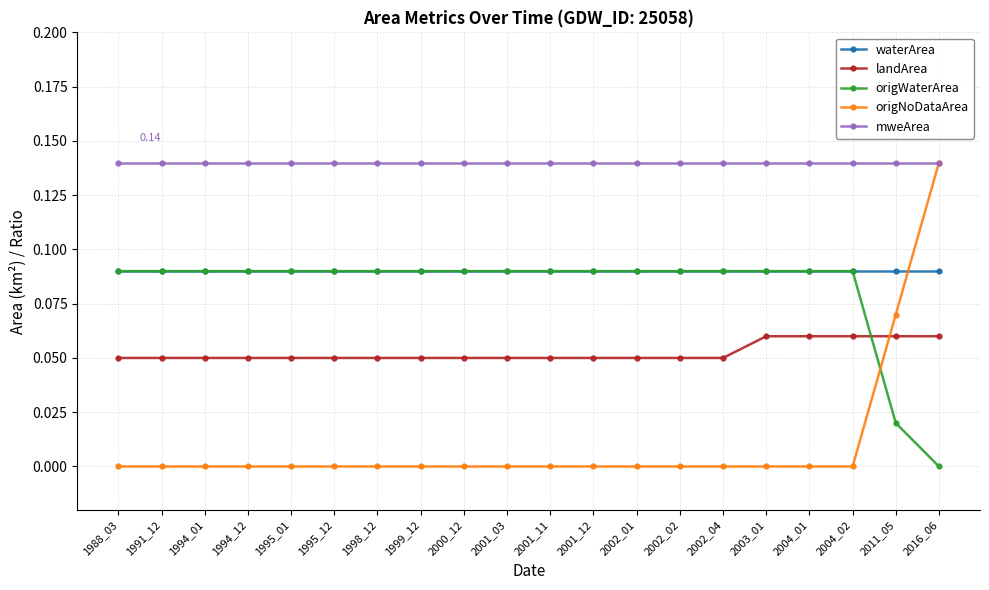

At which category is the sum across all series the highest?

2016_06